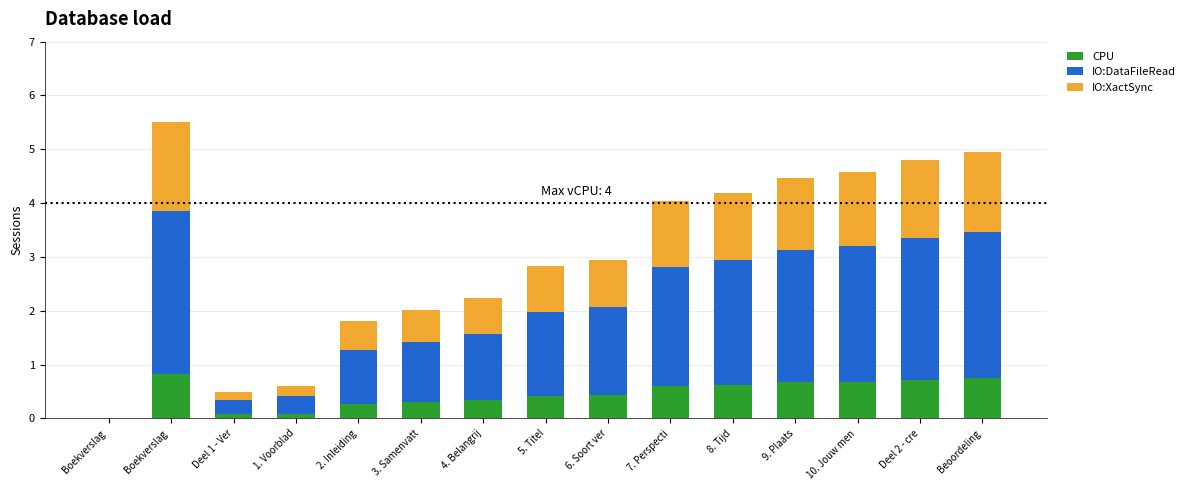

What is the sum of the IO:DataFileRead values at 8. Tijd and 4. Belangrij?

3.5